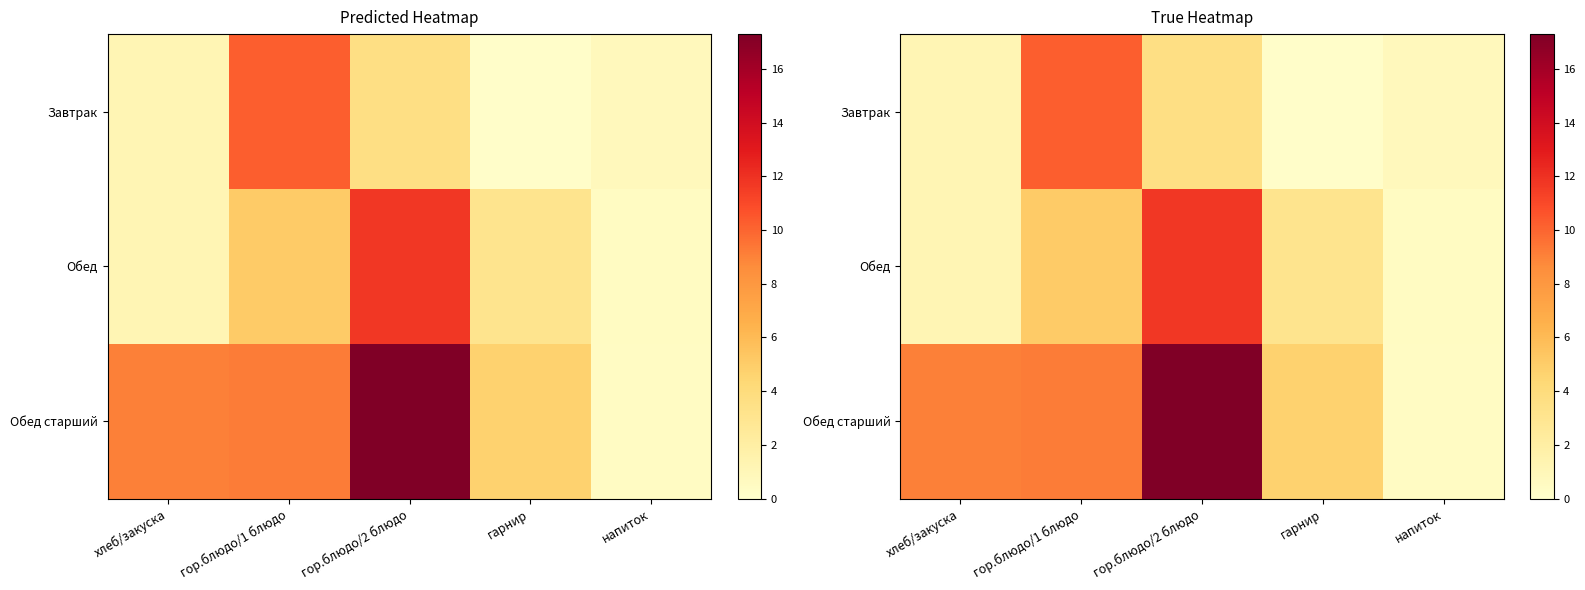

Which series has the largest total across all categories?

Обед старший